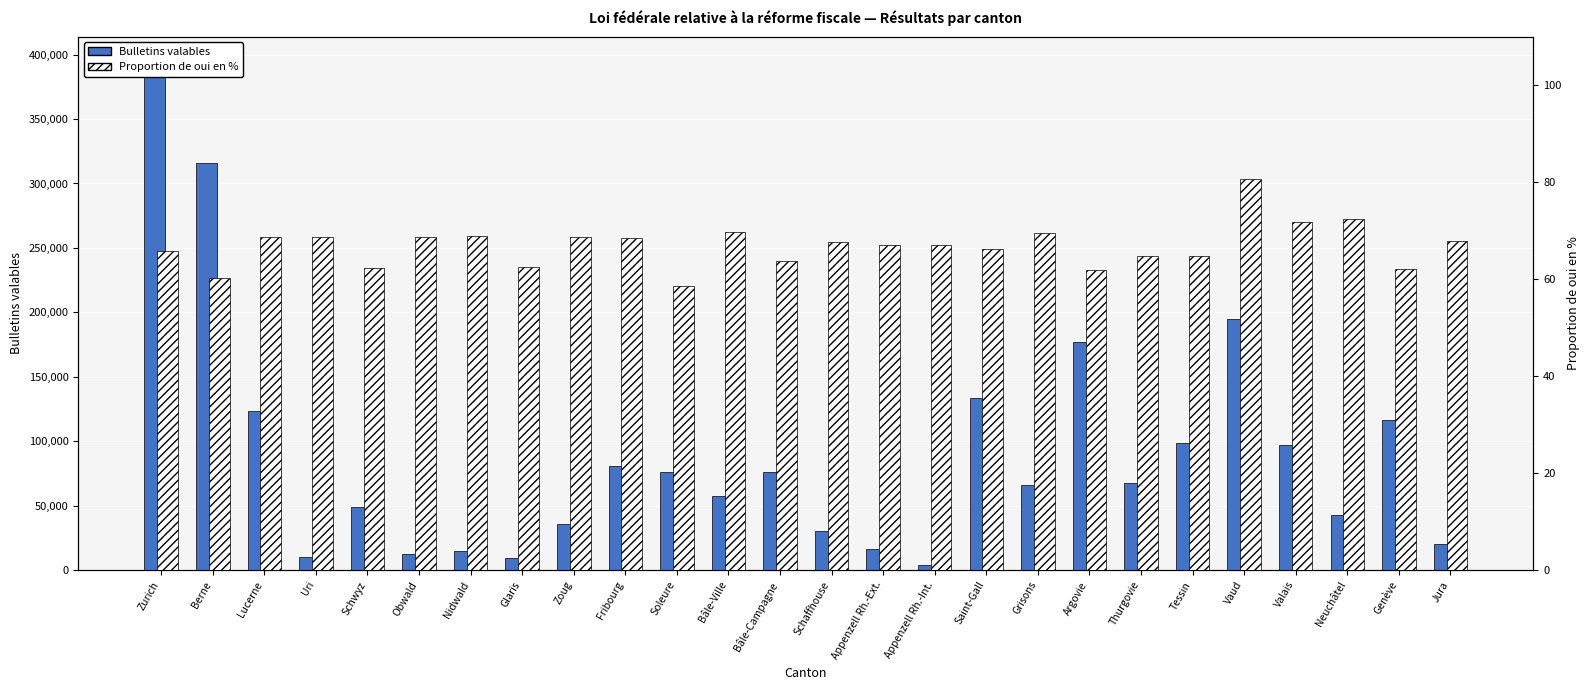

What is the greatest value displayed?

394118.0